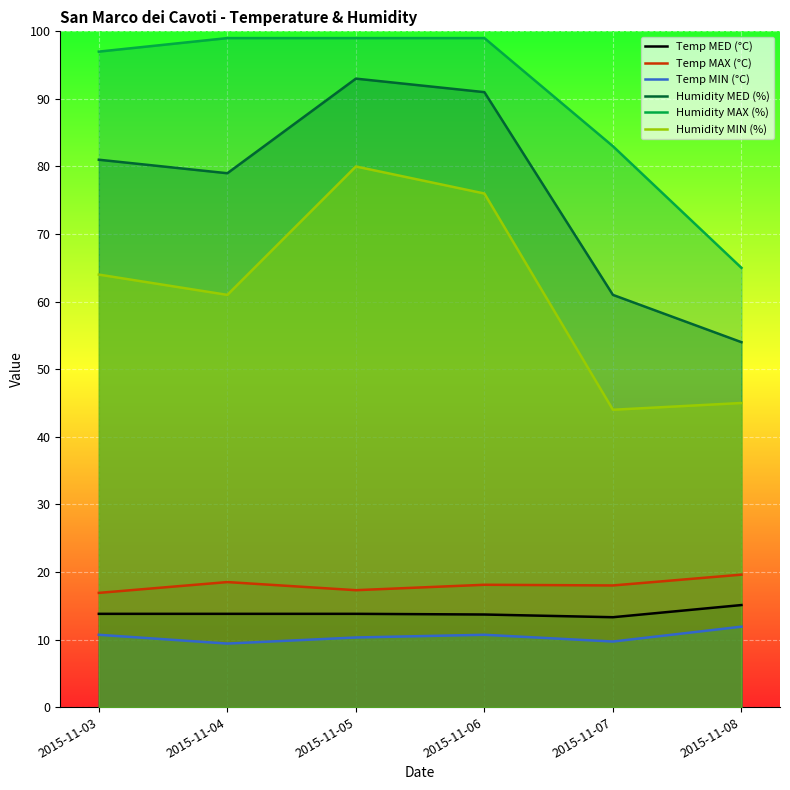

Which series has the largest total across all categories?

Humidity MAX (%)